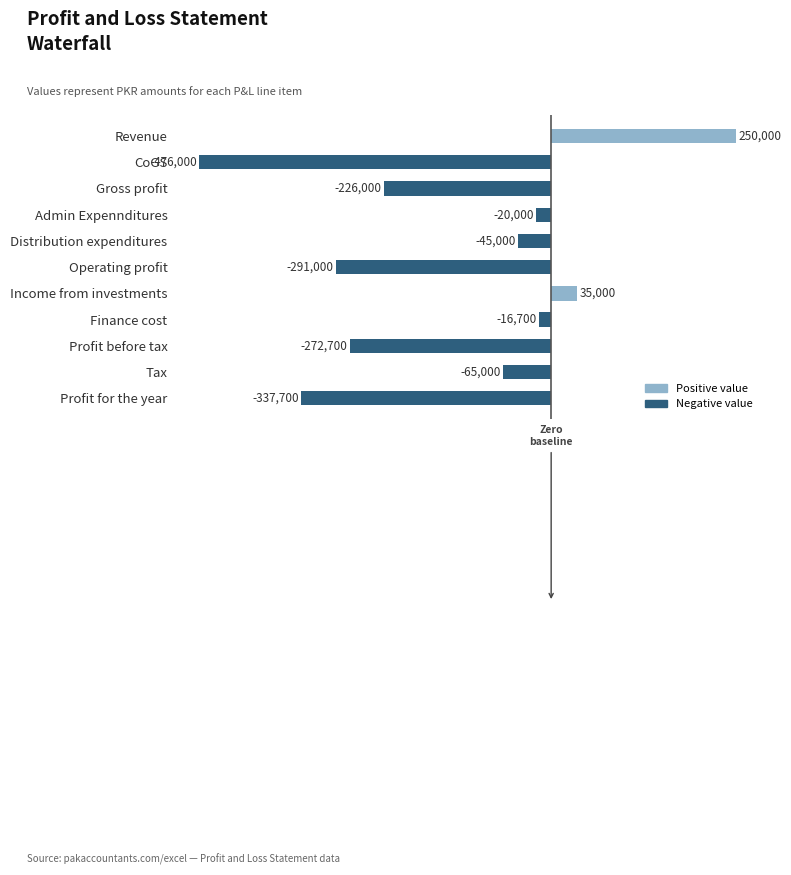

What is the label of the 5th bar from the bottom?

Income from investments